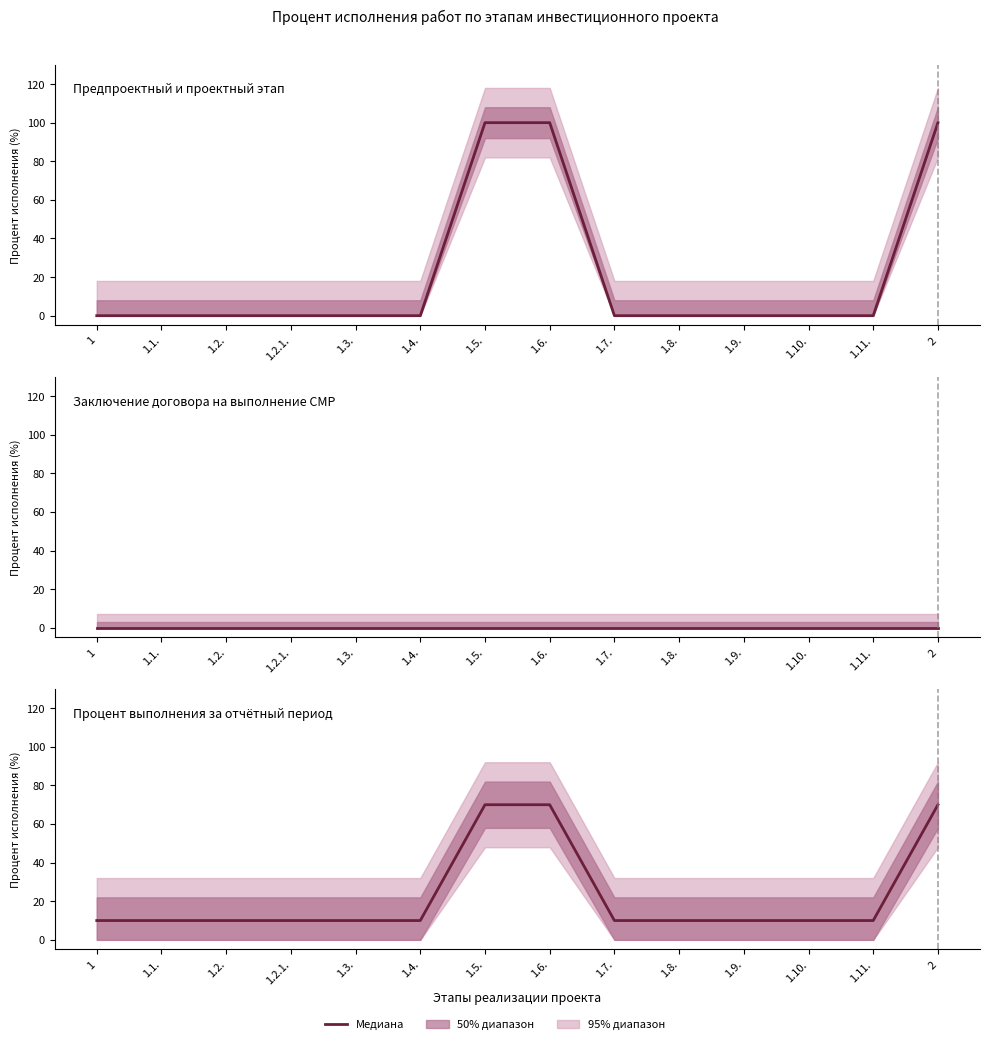

What is the label of the 14th point from the left?

2